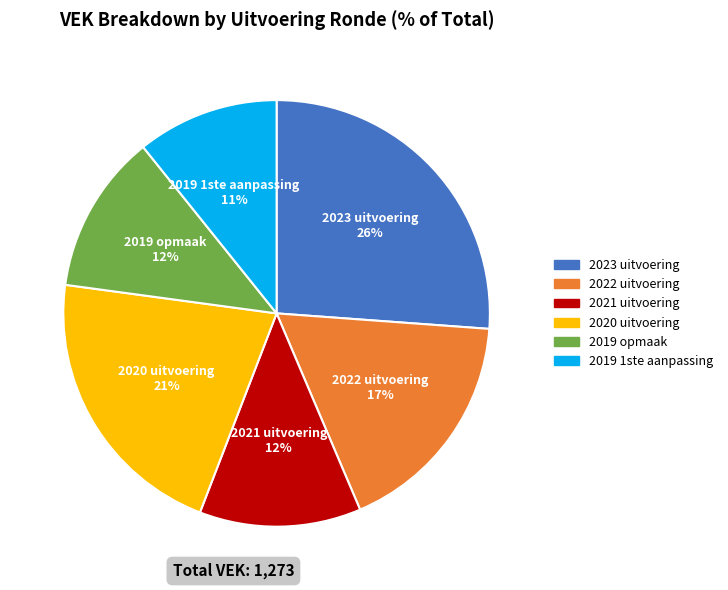

Which slice is the largest?

2023 uitvoering